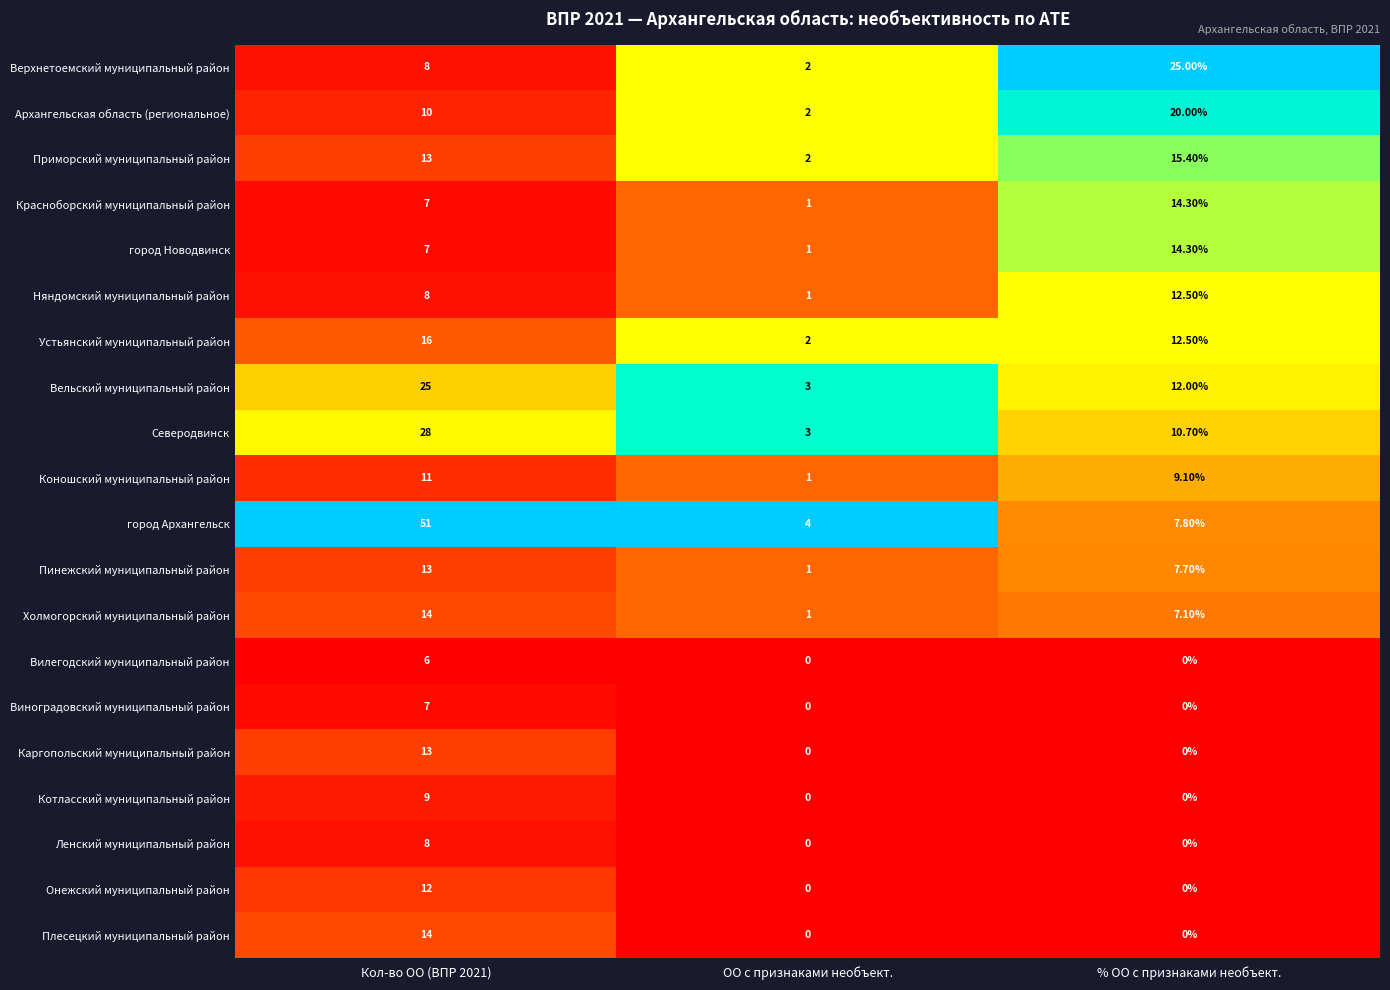

What is the total value across all series at Кол-во ОО (ВПР 2021)?

280.0